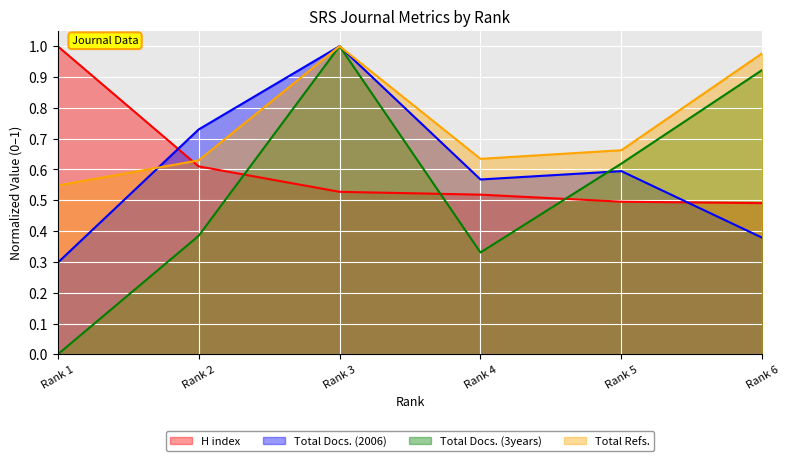

What is the greatest value displayed?

1.0